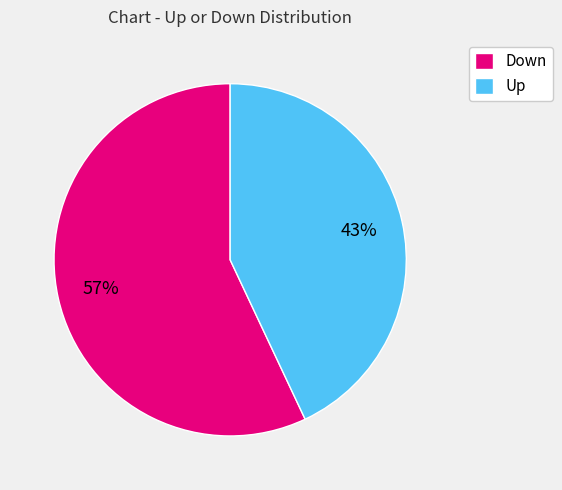

What is the ratio of the value at Down to the value at Up?

1.3